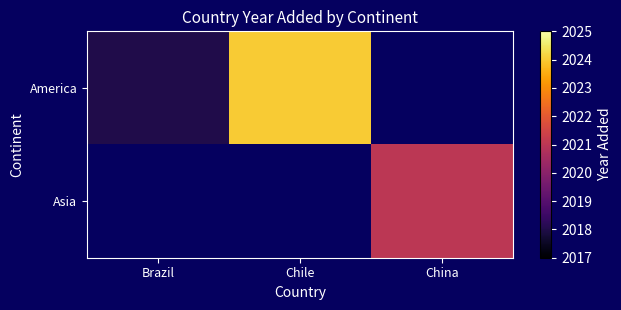

Where is America nearest to the value 2021?

Brazil